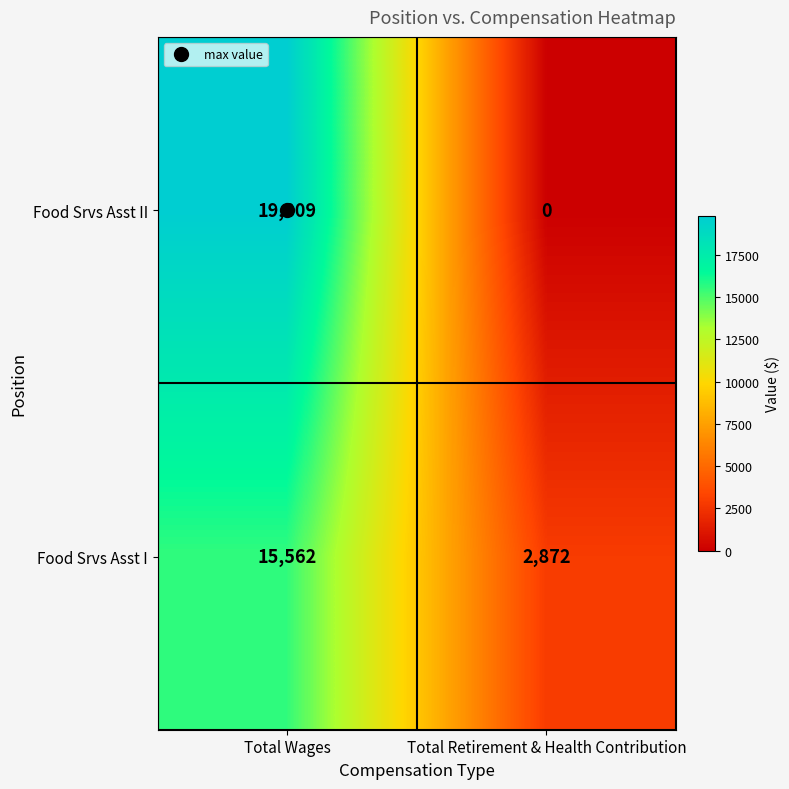

Count the number of categories in the chart.

2